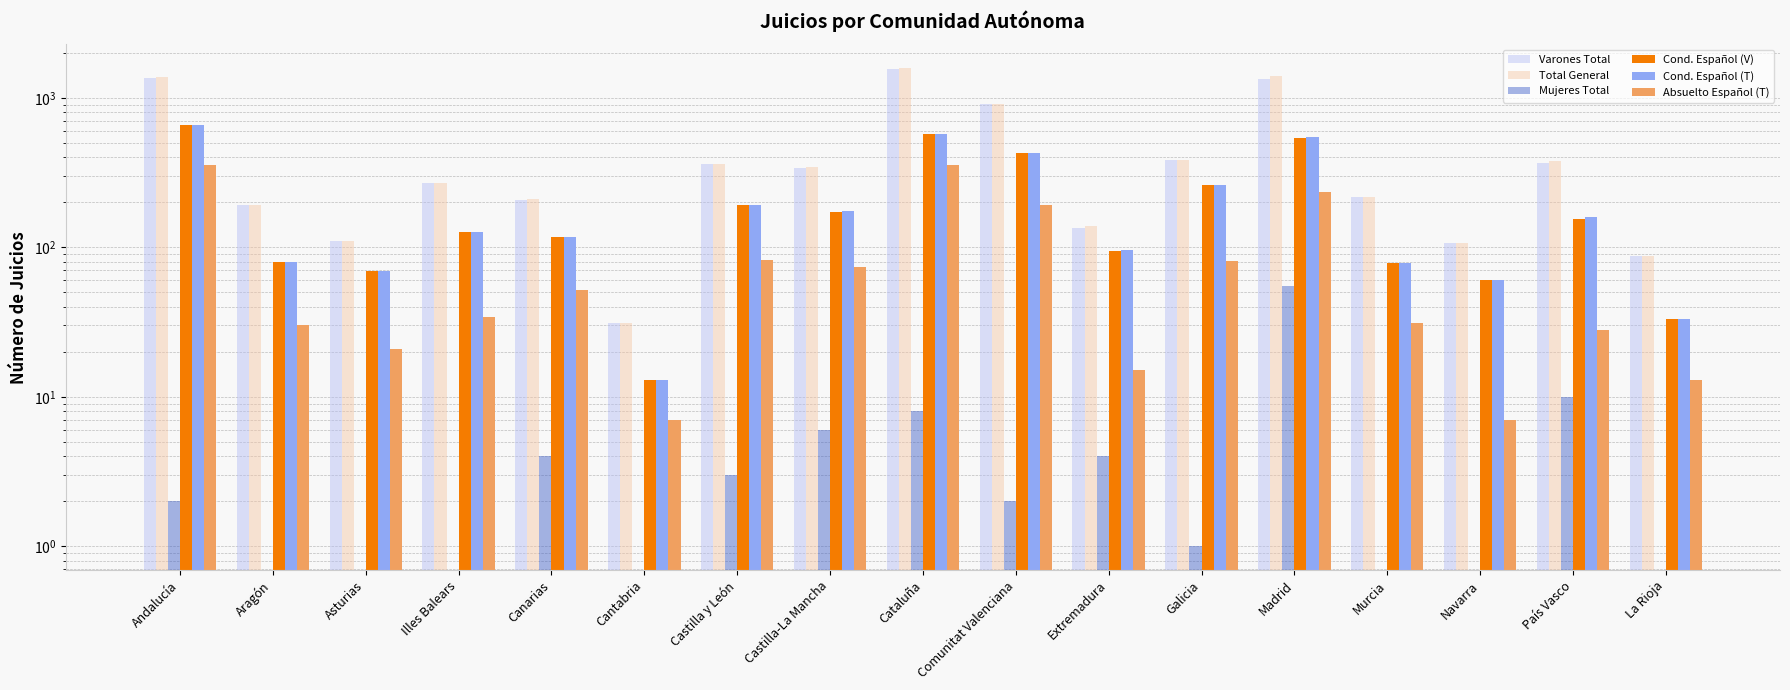

What is the average value of the Cond. Español (T) series?

216